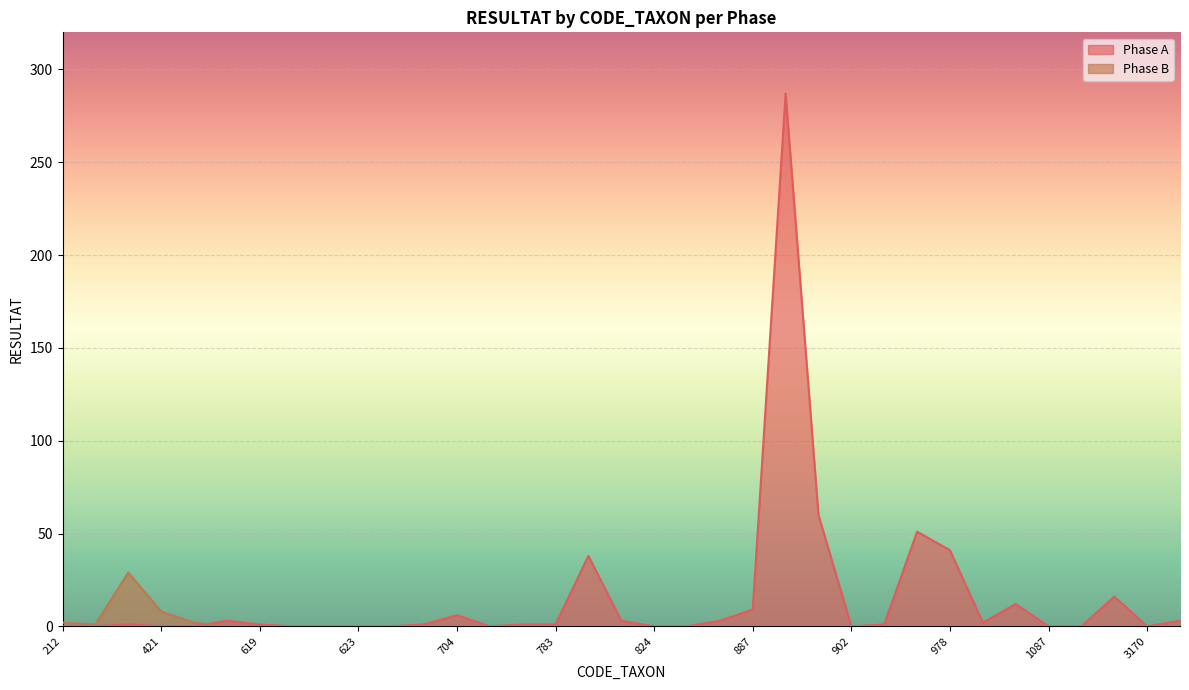

Which series changed the most between 421 and 620?

Phase B